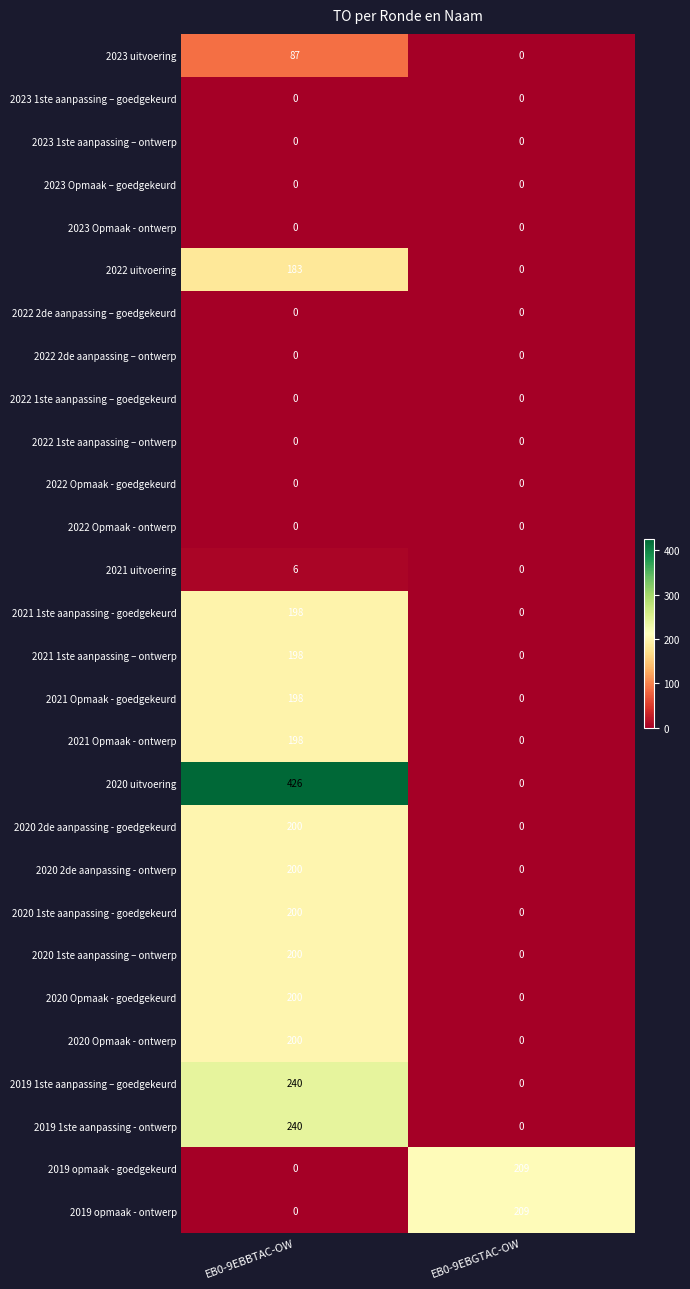

Read the 2022 uitvoering value at EB0-9EBBTAC-OW.

183